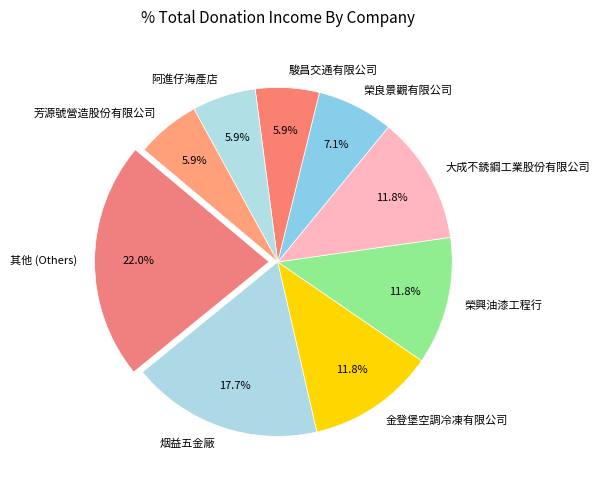

Which category has the biggest portion of the pie?

其他 (Others)